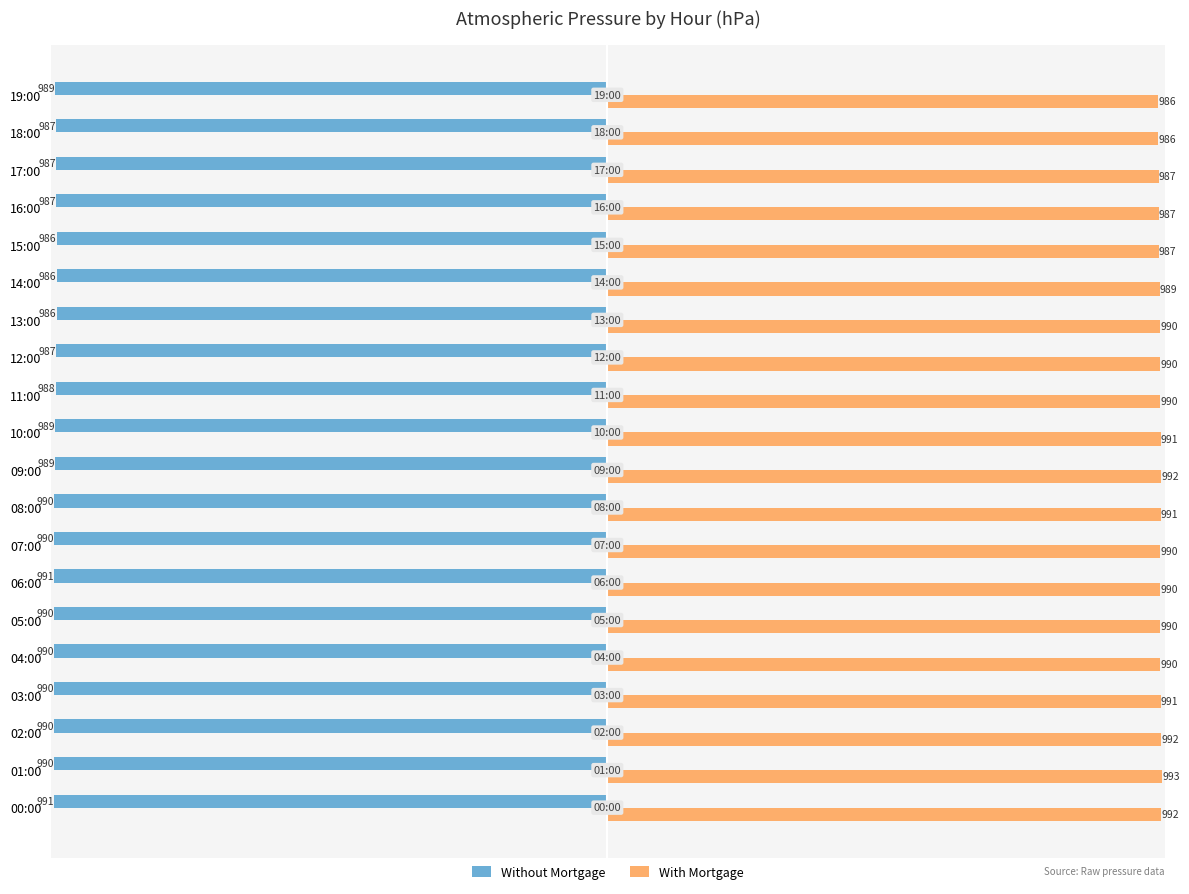

Rank the series by their maximum value, from highest to lowest.

With Mortgage, Without Mortgage